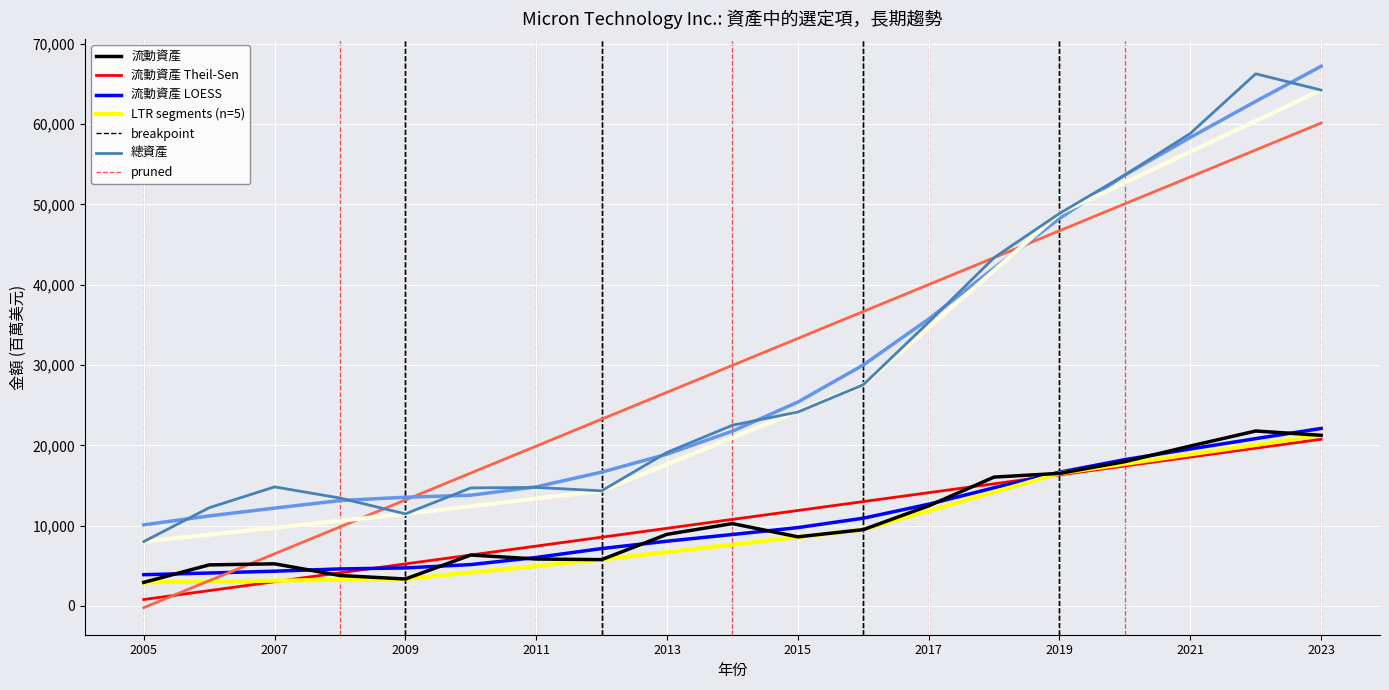

In 流動資產, how many points are lower than both neighbors (excluding endpoints)?

3